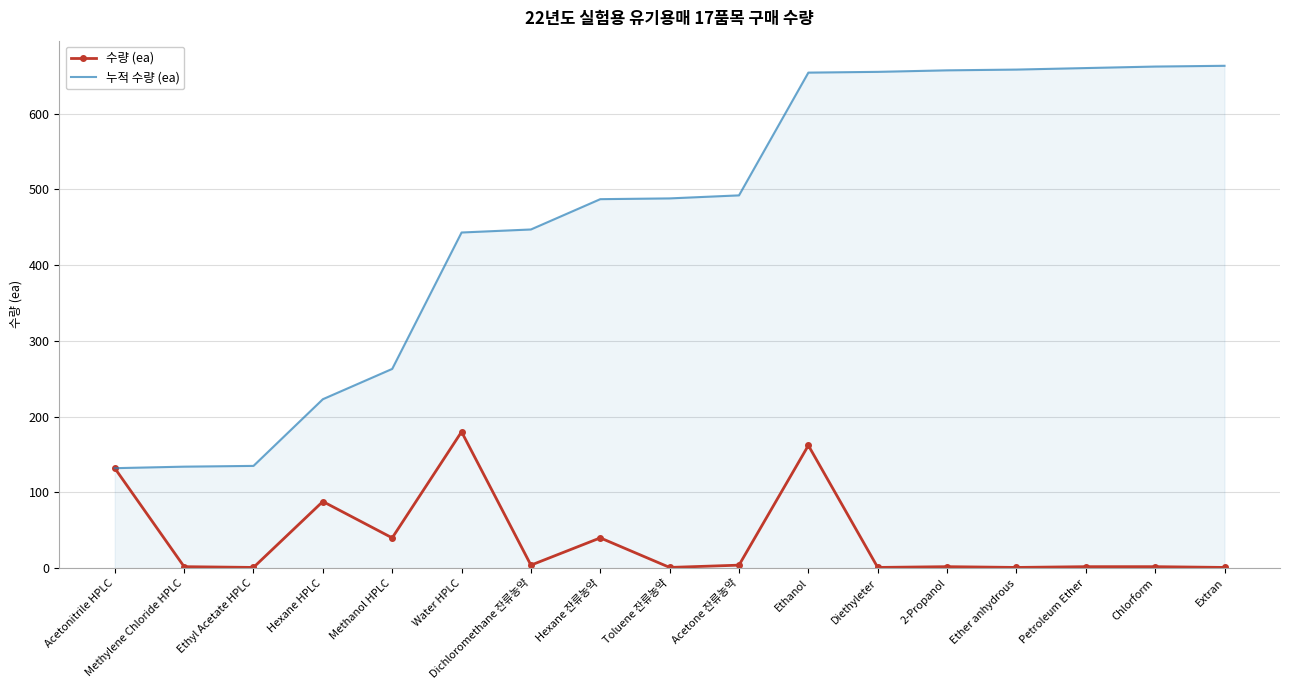

What is the highest value of the 누적 수량 (ea) series?

663